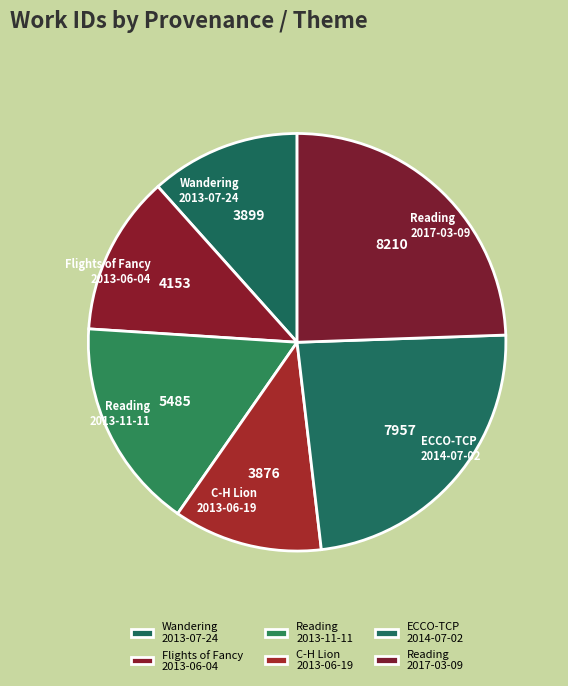

How many slices are in this pie chart?

6